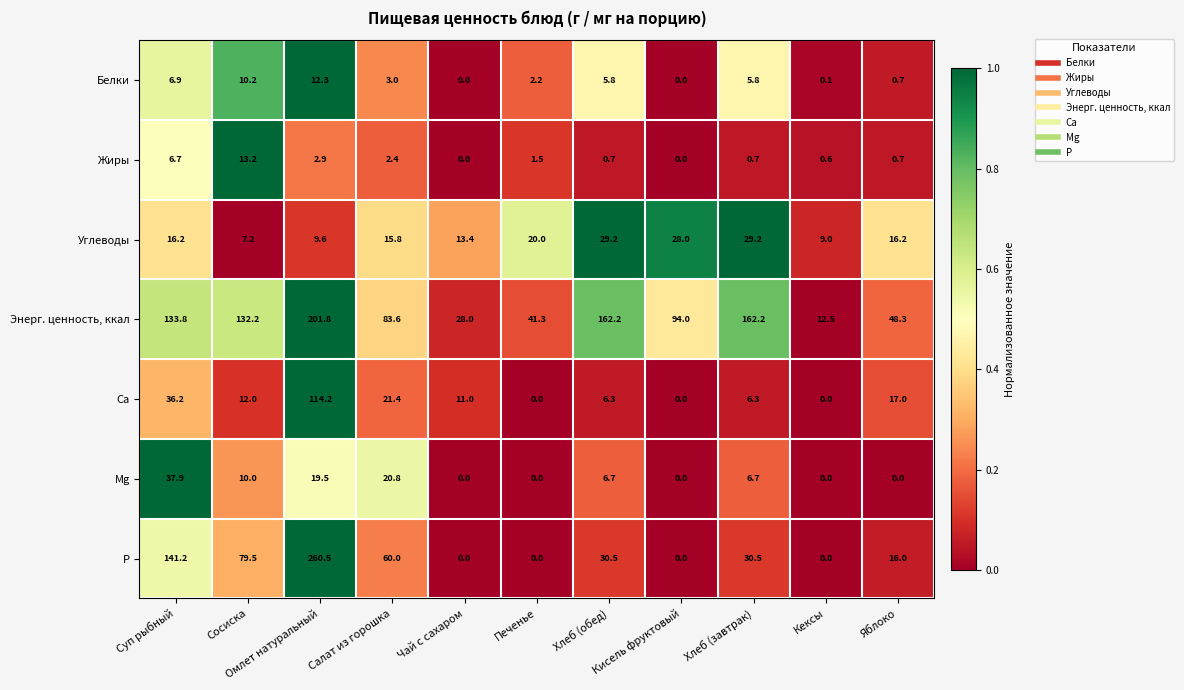

Count the number of categories in the chart.

11